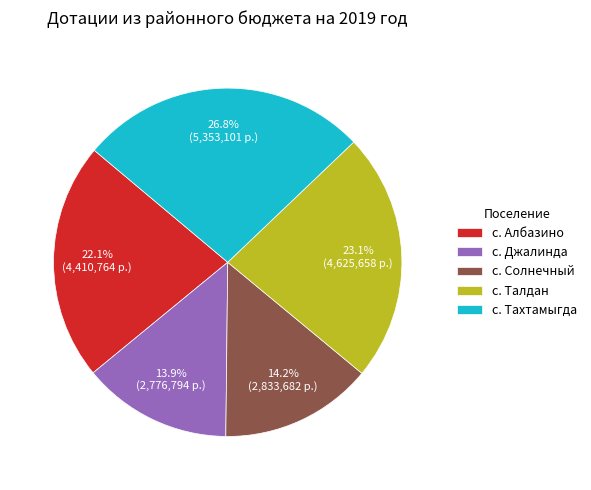

Does с. Талдан account for over 50% of the chart?

No